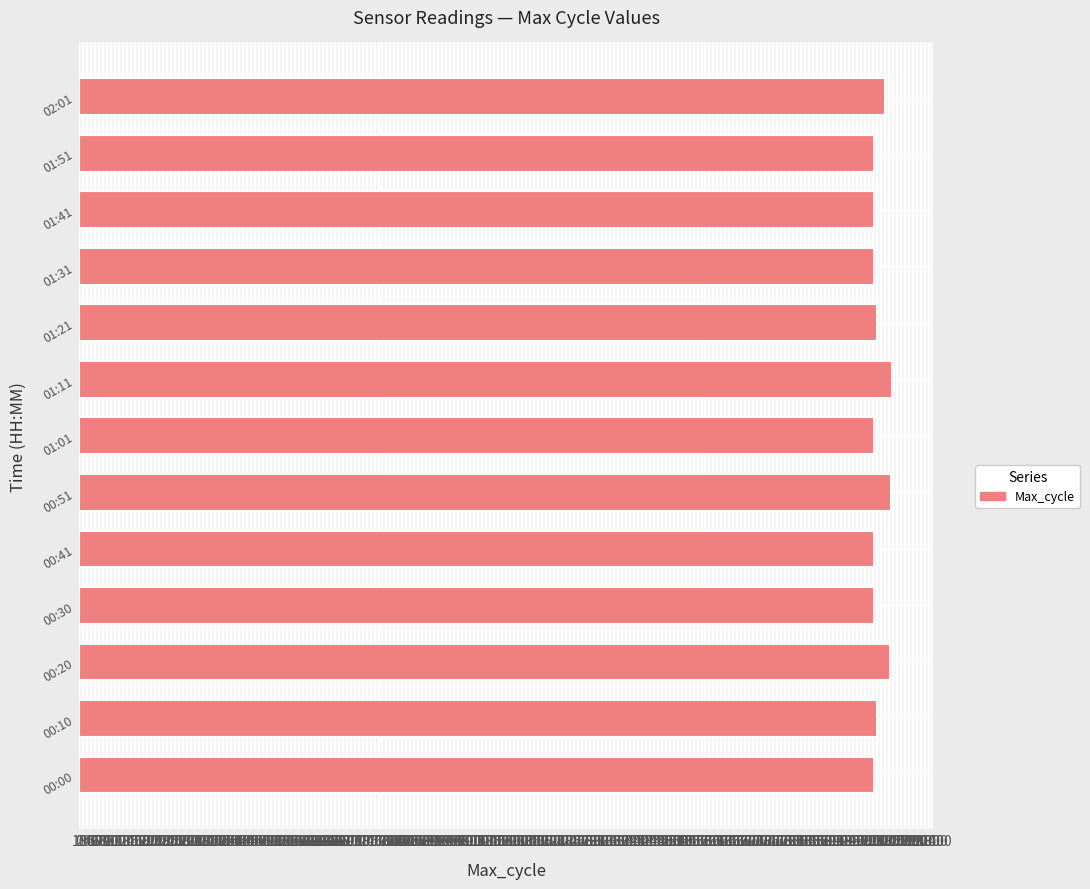

The value at 00:20 is 20325. True or false?

True